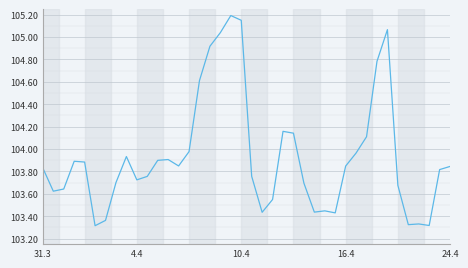

What is the difference between the maximum and minimum values?

1.9